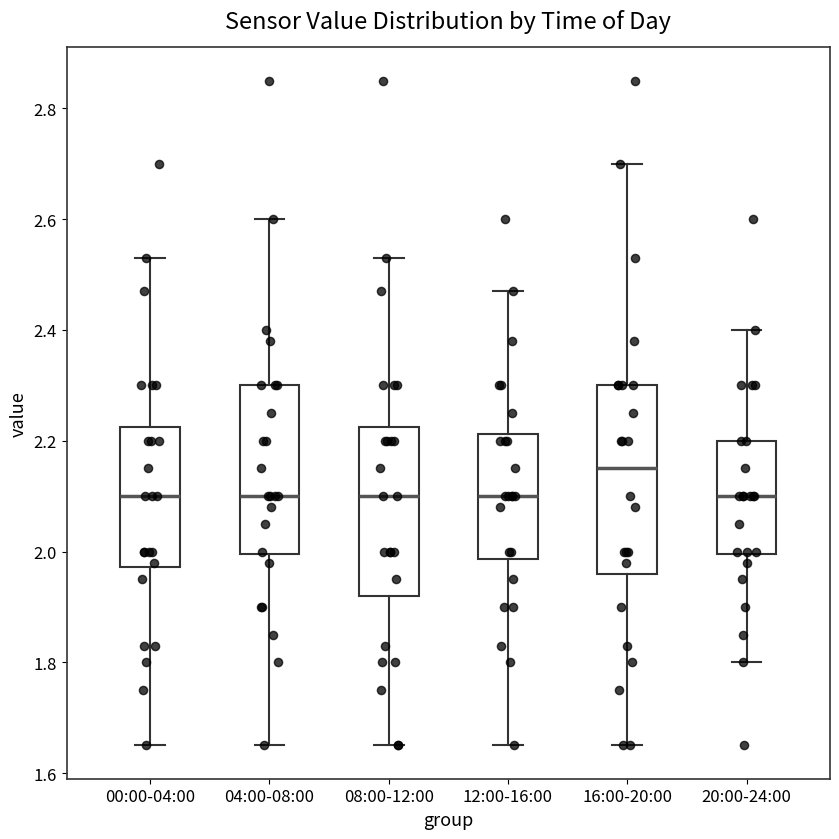

Reading left to right, read every box against the y-axis: the position of its median line, the range the box covers, and the ends of its whiskers. The values are not printed on the chart, so give them approximately, as read against the axis.

00:00-04:00: median 2.10, box 1.98 to 2.22, whiskers 1.66 to 2.54
04:00-08:00: median 2.10, box 2.00 to 2.30, whiskers 1.66 to 2.60
08:00-12:00: median 2.10, box 1.92 to 2.22, whiskers 1.66 to 2.54
12:00-16:00: median 2.10, box 1.98 to 2.22, whiskers 1.66 to 2.48
16:00-20:00: median 2.16, box 1.96 to 2.30, whiskers 1.66 to 2.70
20:00-24:00: median 2.10, box 2.00 to 2.20, whiskers 1.80 to 2.40